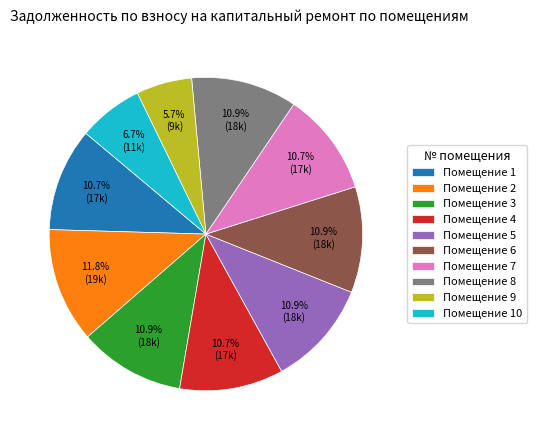

What is the largest slice in the pie chart?

Помещение 2